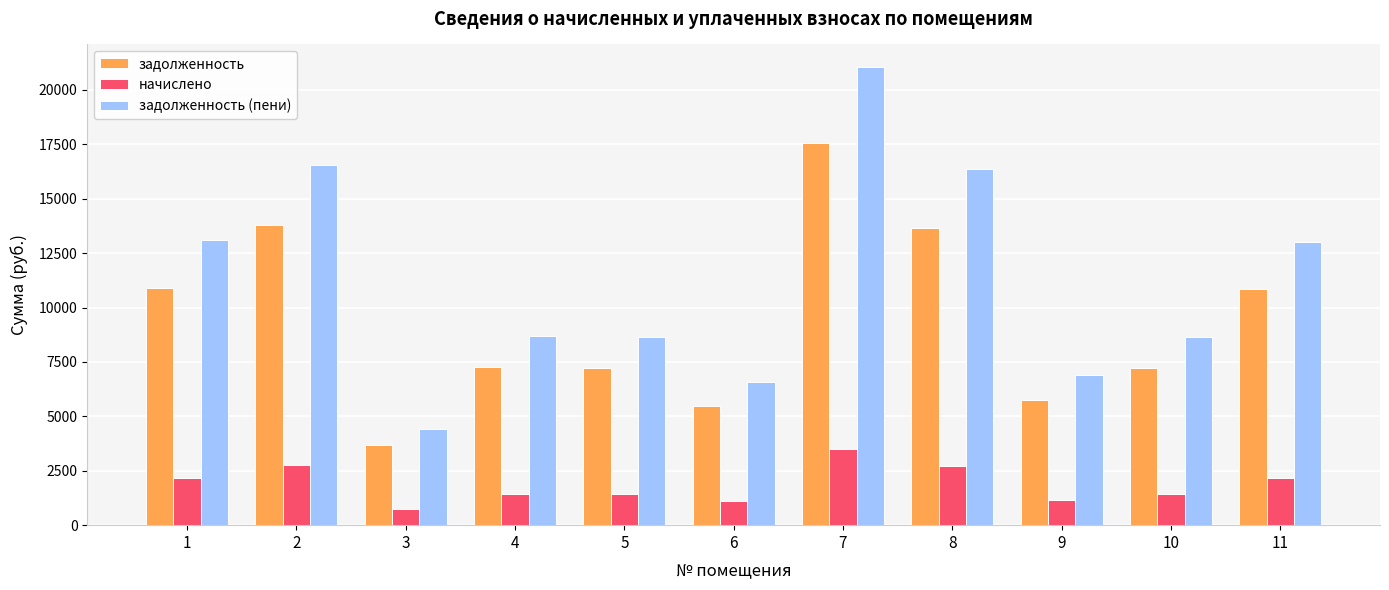

Is the value of задолженность at 1 greater than the value of начислено at 8?

Yes